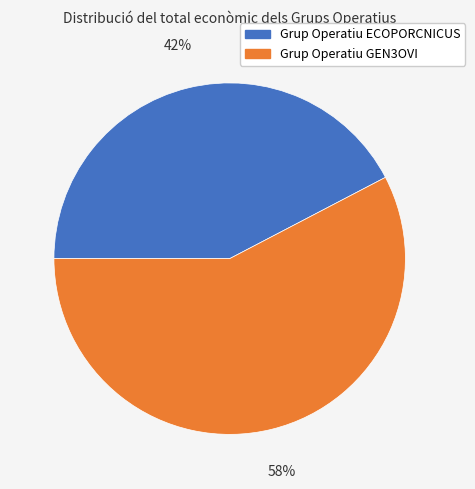

What is the ratio of the value at Grup Operatiu ECOPORCNICUS to the value at Grup Operatiu GEN3OVI?

0.7